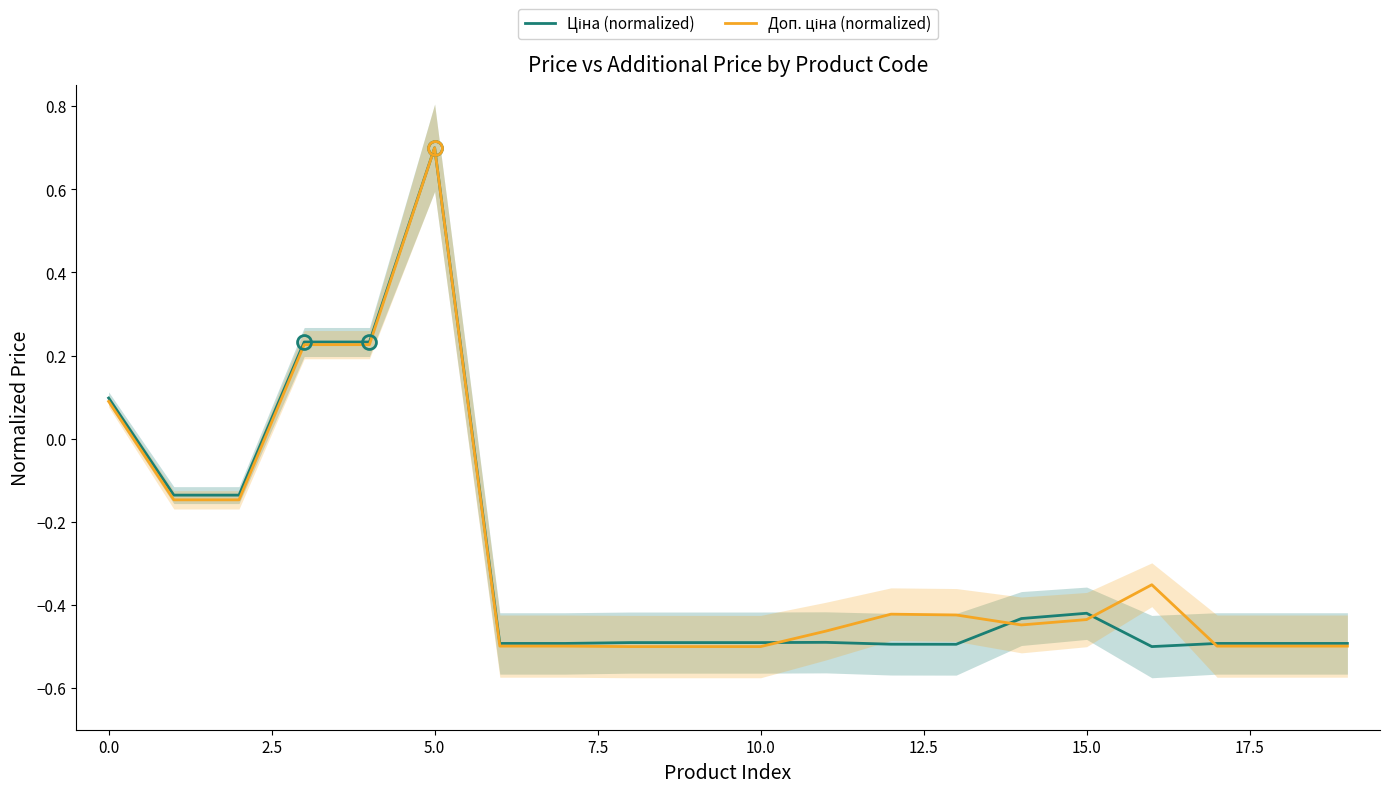

Between 13 and 11, which is larger?

11